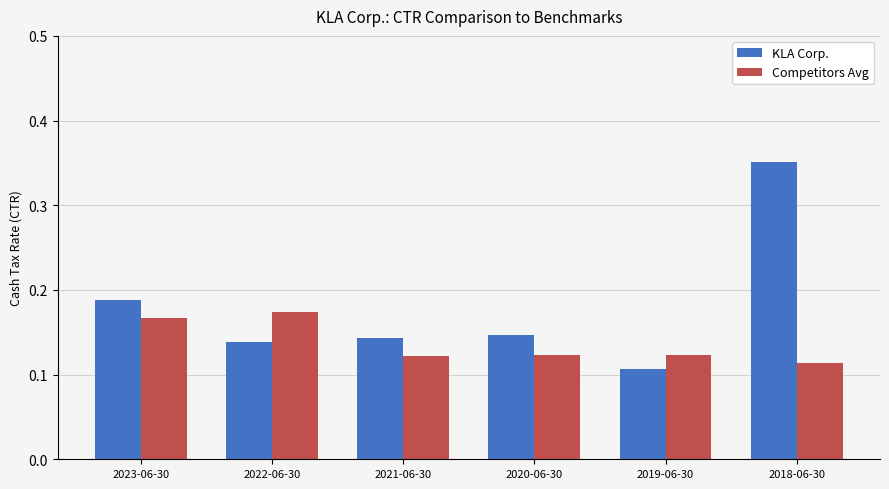

What is the sum of all Competitors Avg values?

0.8